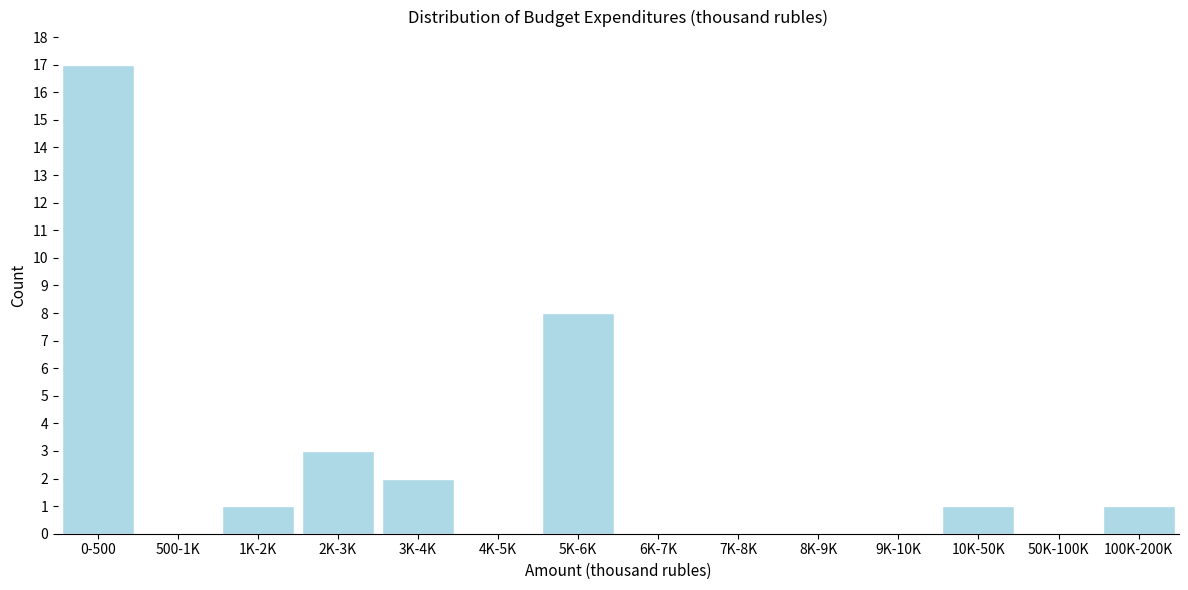

Reading right to left, list all the values displayed in this chart.

100K-200K=1	50K-100K=0	10K-50K=1	9K-10K=0	8K-9K=0	7K-8K=0	6K-7K=0	5K-6K=8	4K-5K=0	3K-4K=2	2K-3K=3	1K-2K=1	500-1K=0	0-500=17